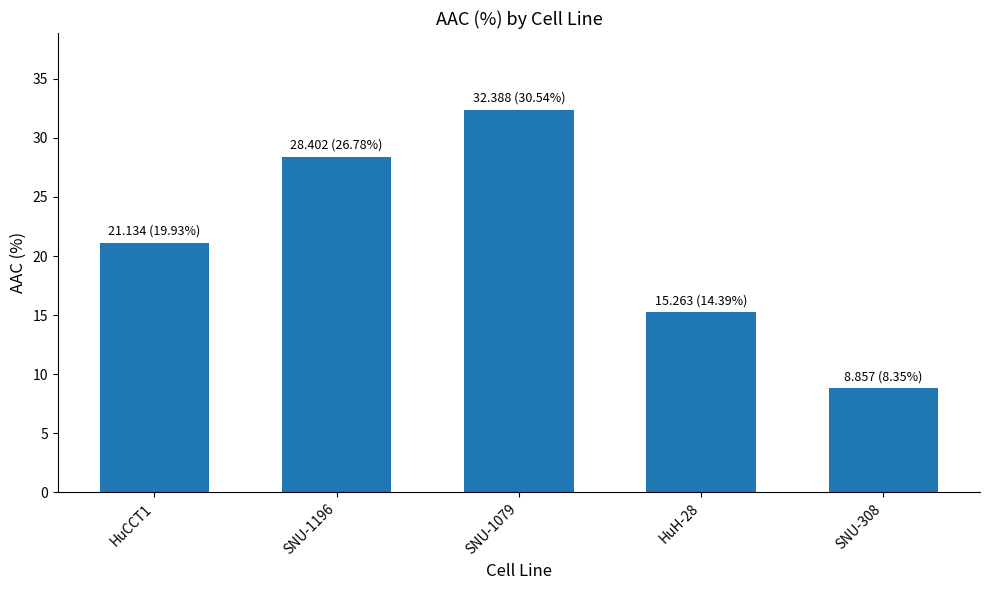

List the labels in order of value, largest first.

SNU-1079, SNU-1196, HuCCT1, HuH-28, SNU-308